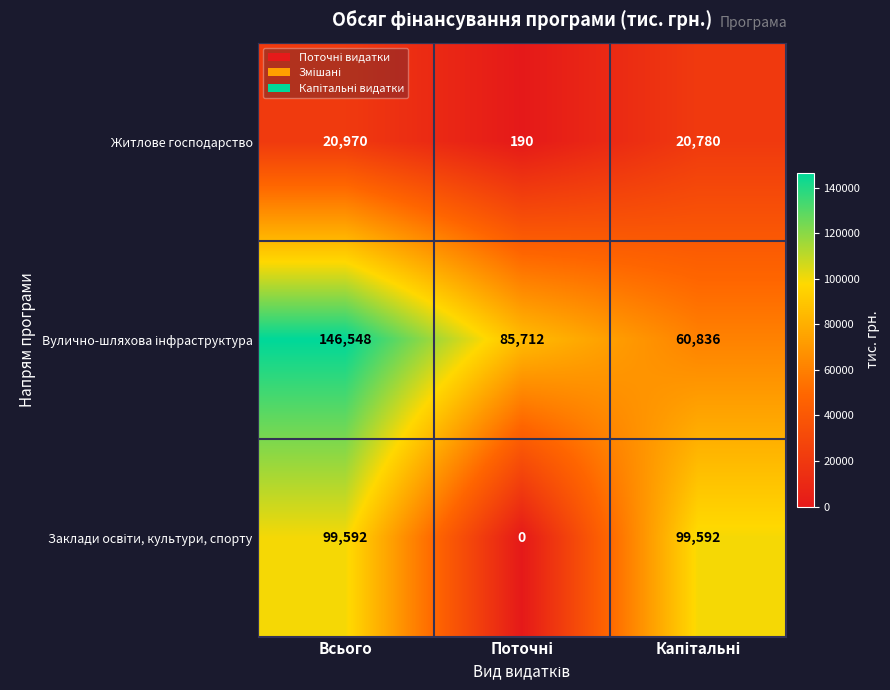

What is the total value across all series at Всього?

267110